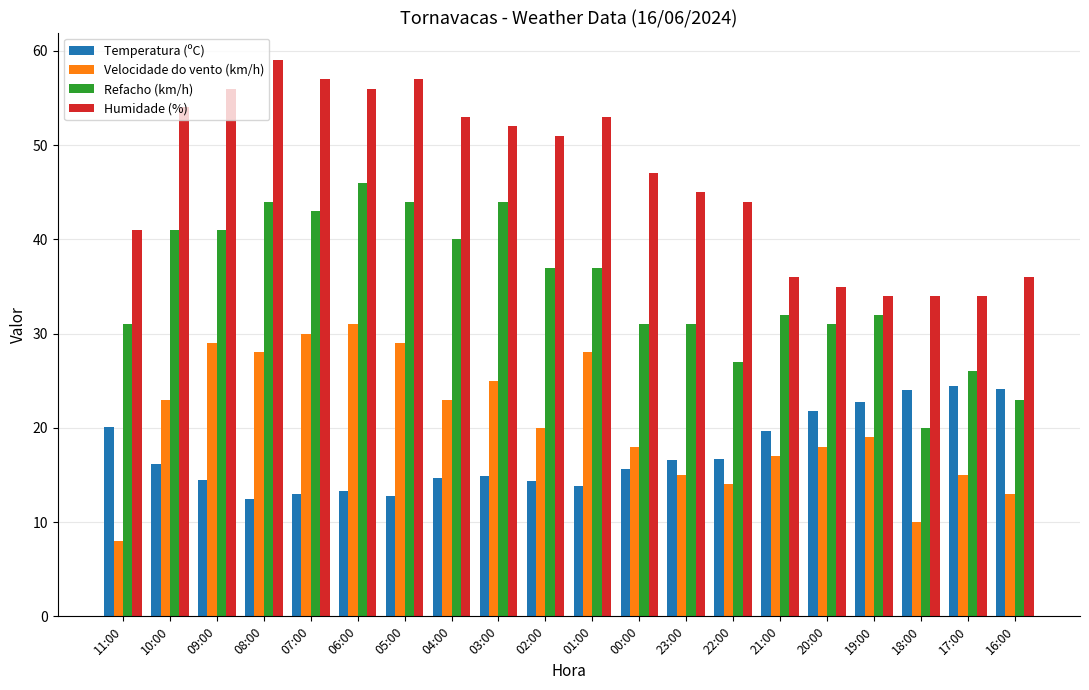

At which category does the chart reach its minimum across all series?

11:00